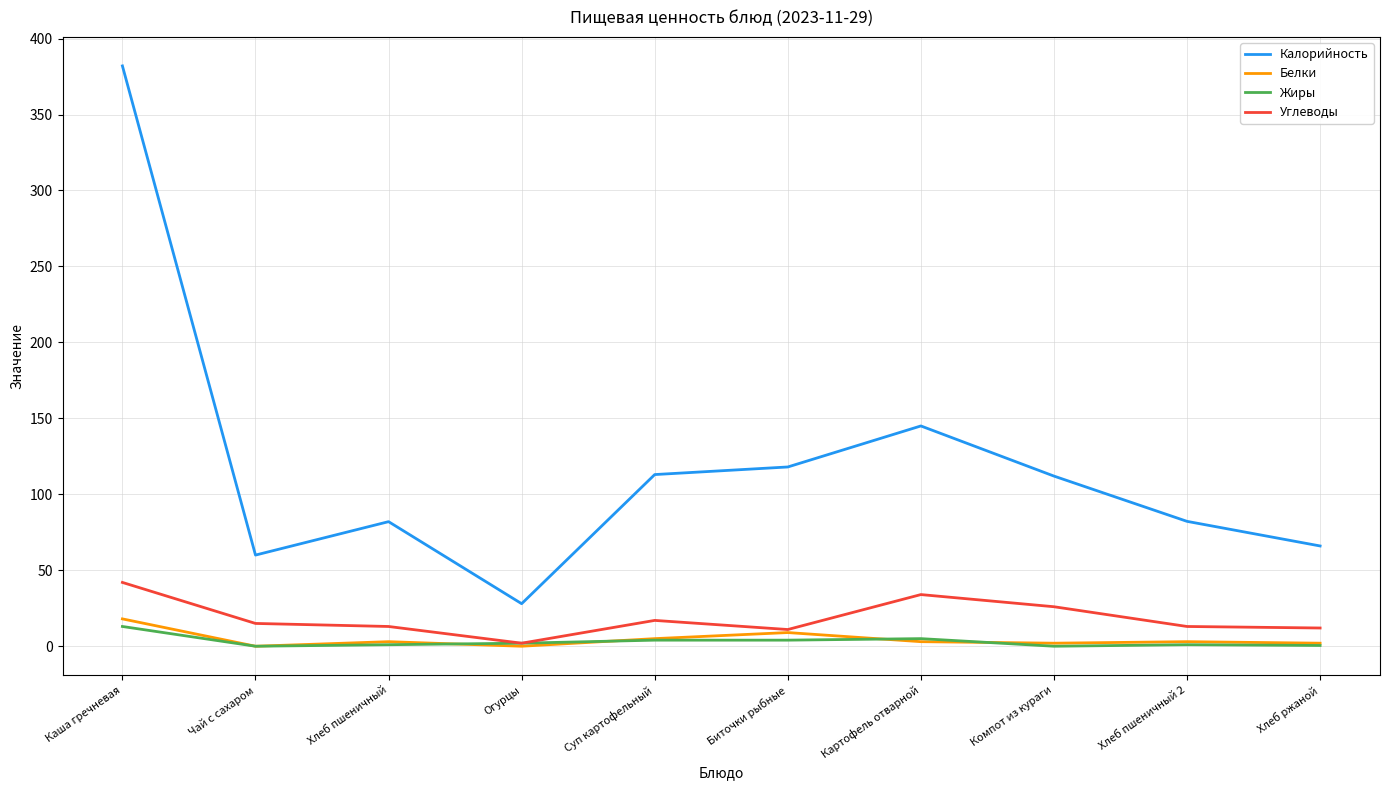

True or false: Углеводы and Калорийность intersect in this chart.

False